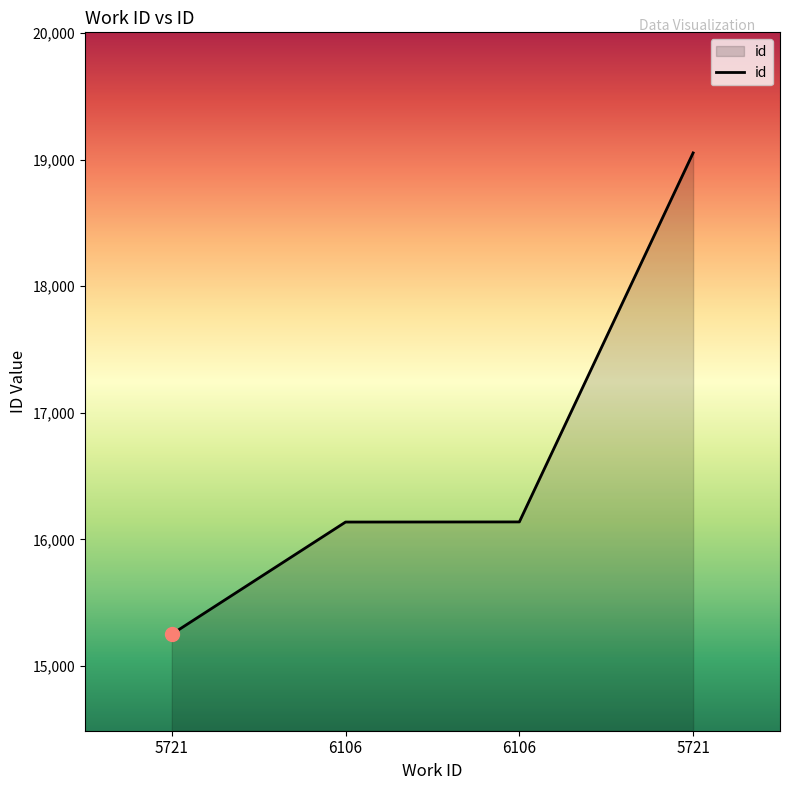

Is this an area chart (filled region under the line)?

Yes